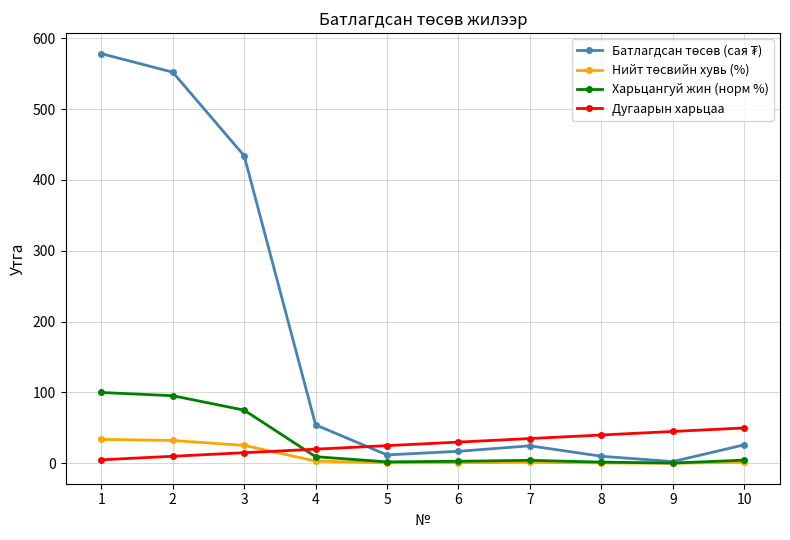

At which category does Батлагдсан төсөв (сая ₮) reach its first local peak?

7